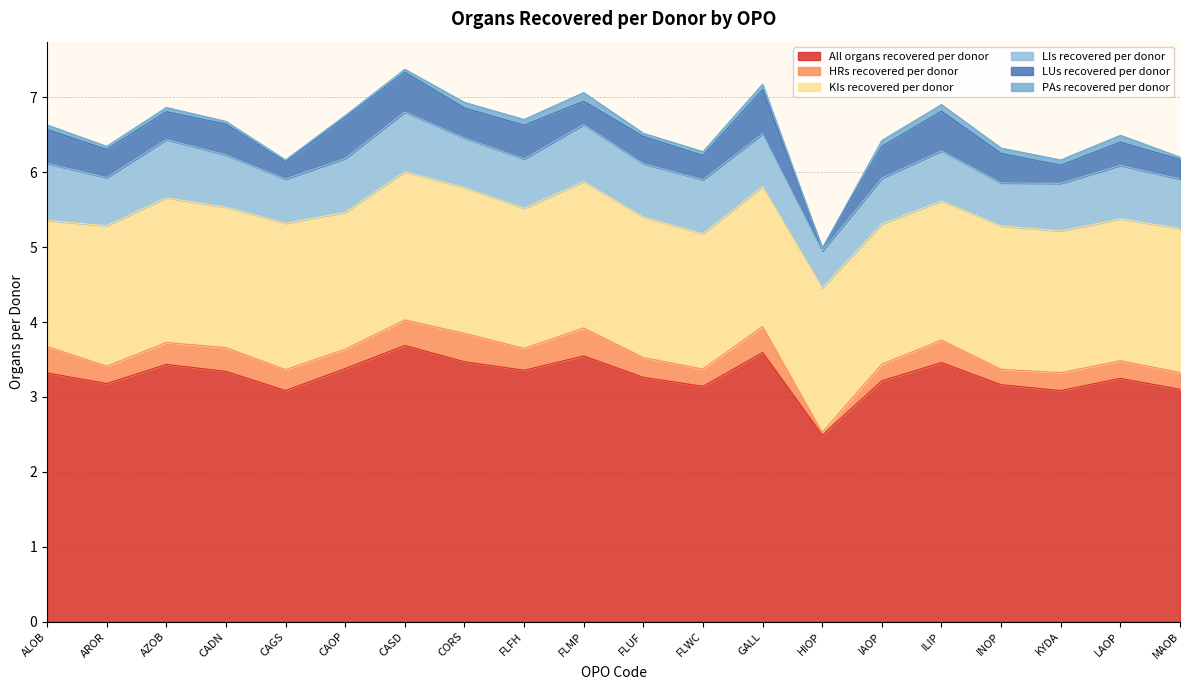

What is the approximate value of LIs recovered per donor at INOP?

0.6